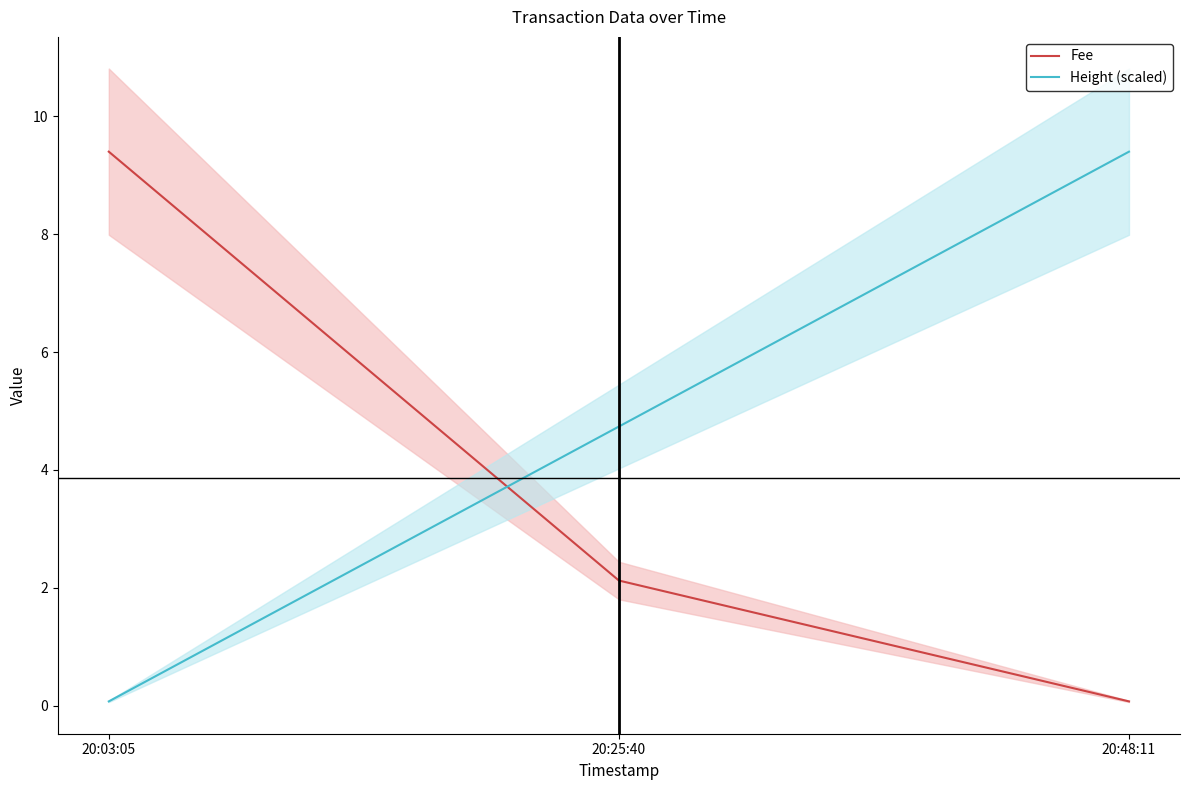

What is the smallest value displayed?

0.1